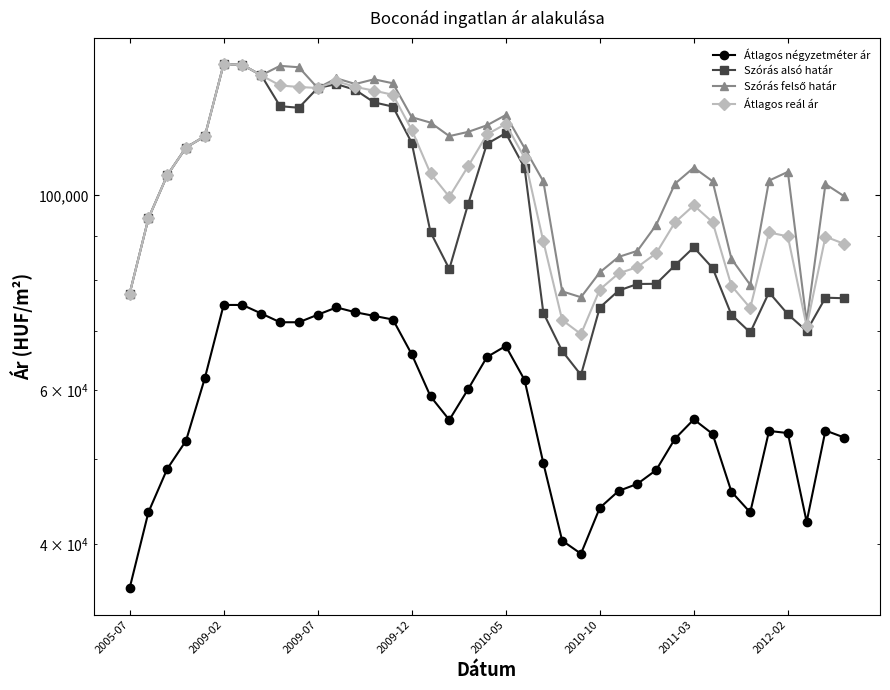

What position from the right is 13?

26